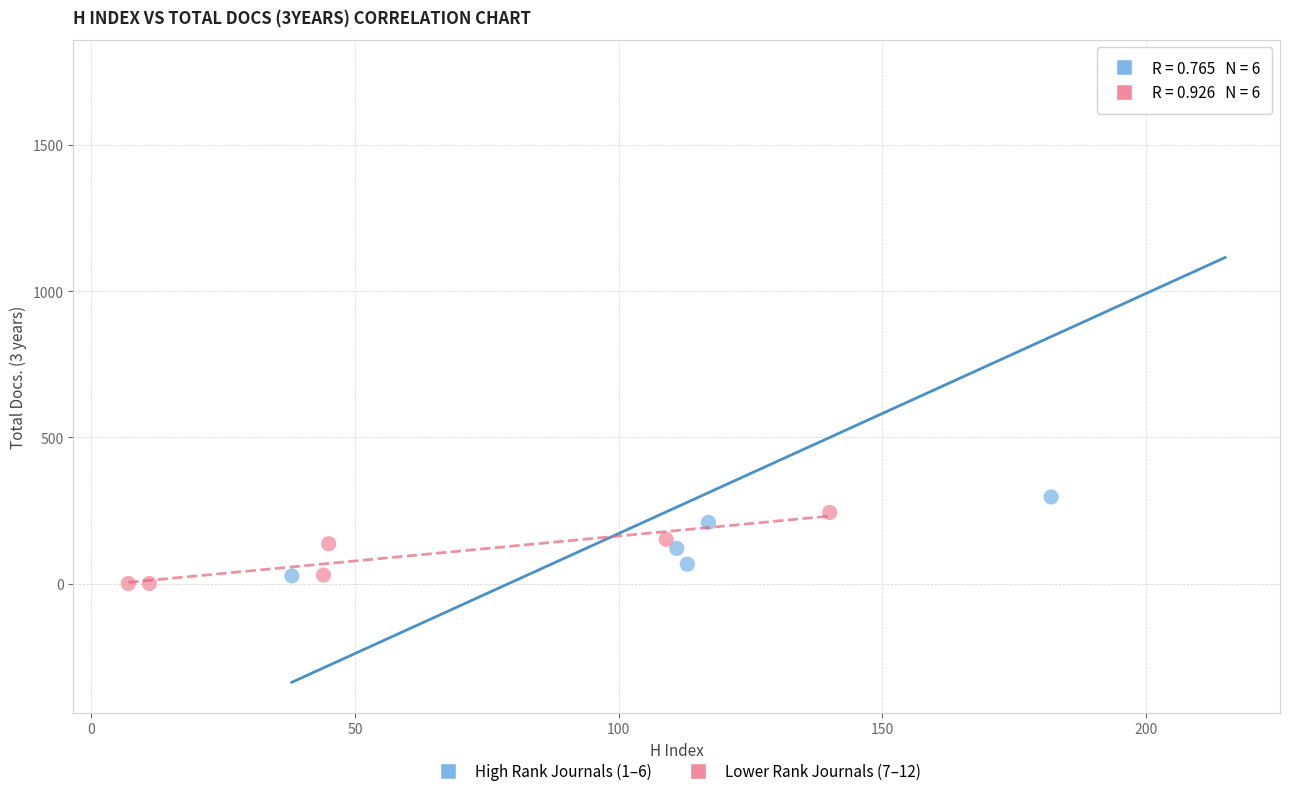

Which series reaches the maximum Y coordinate?

High Rank Journals (1–6)